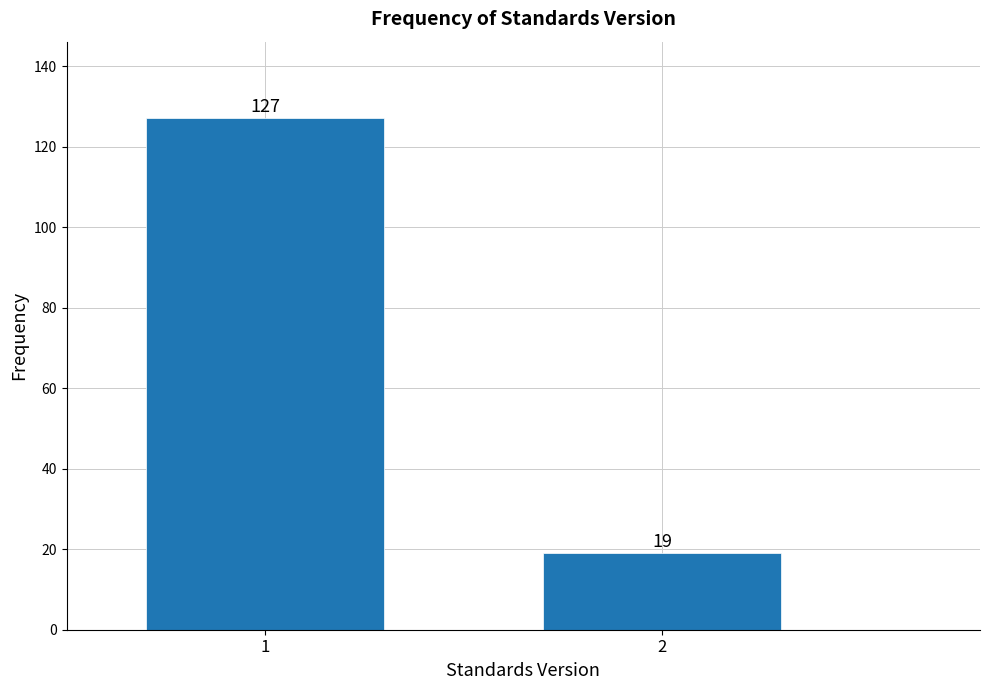

Reading left to right, extract all data points from this chart.

127	19